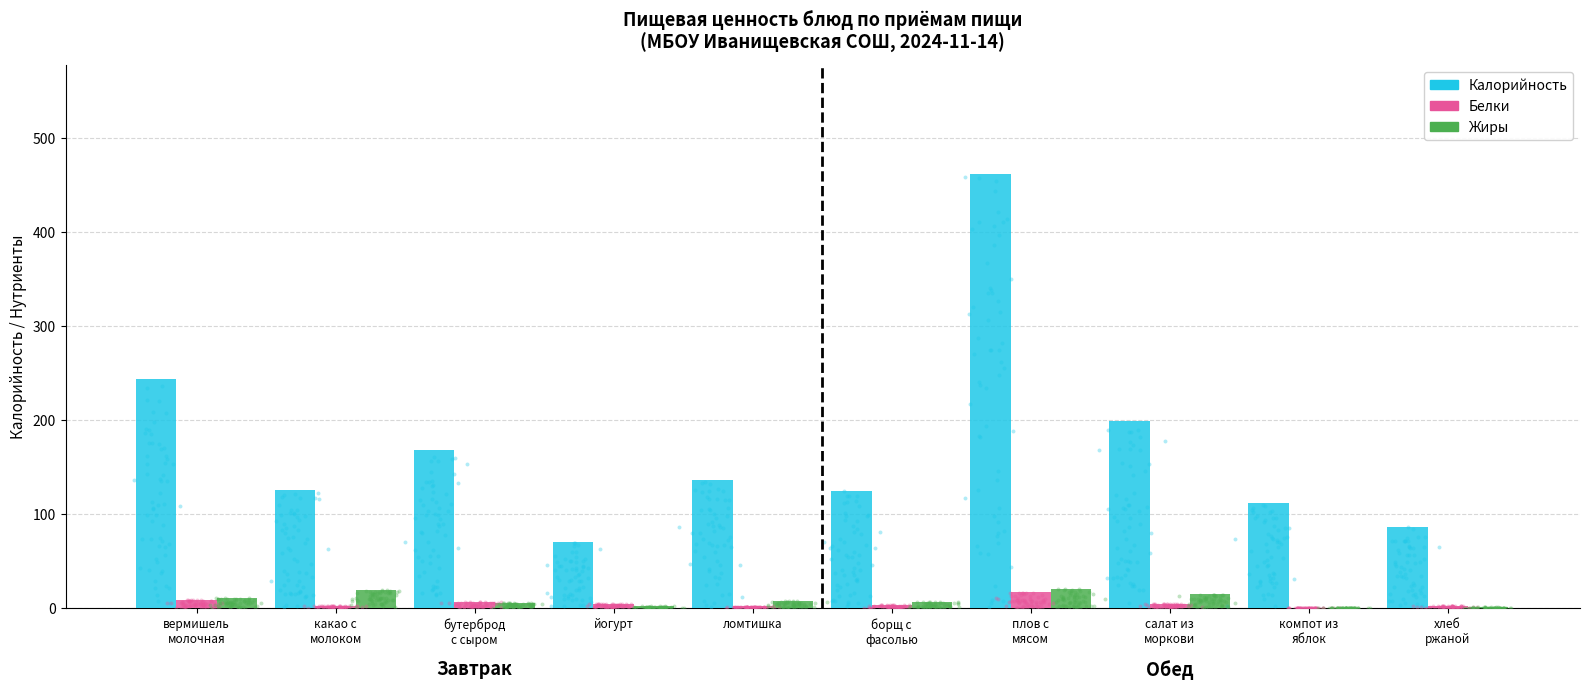

Which series contains the lowest Y value?

Белки